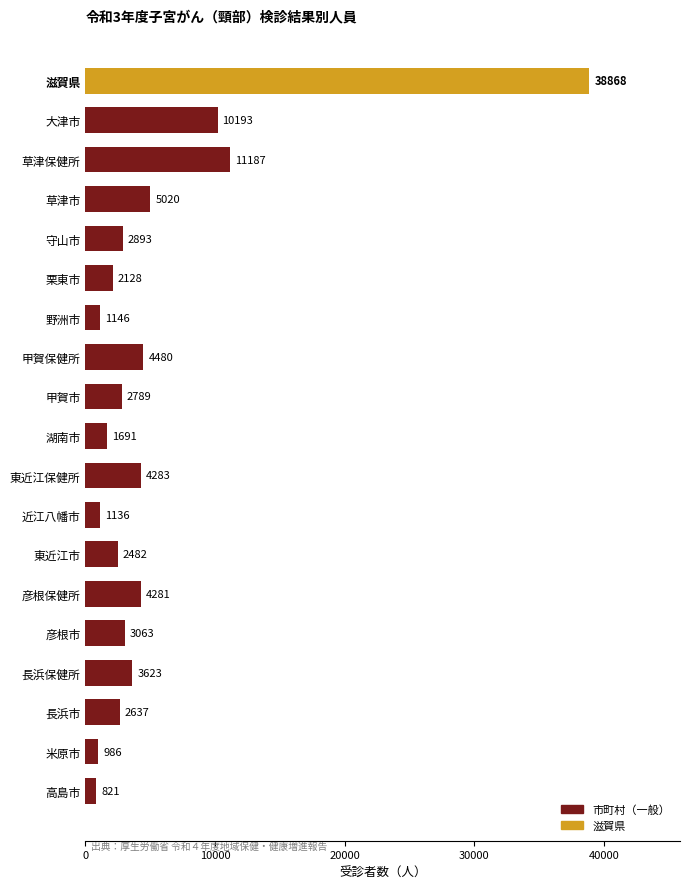

The chart shows a value of 3623 at 長浜保健所. True or false?

True